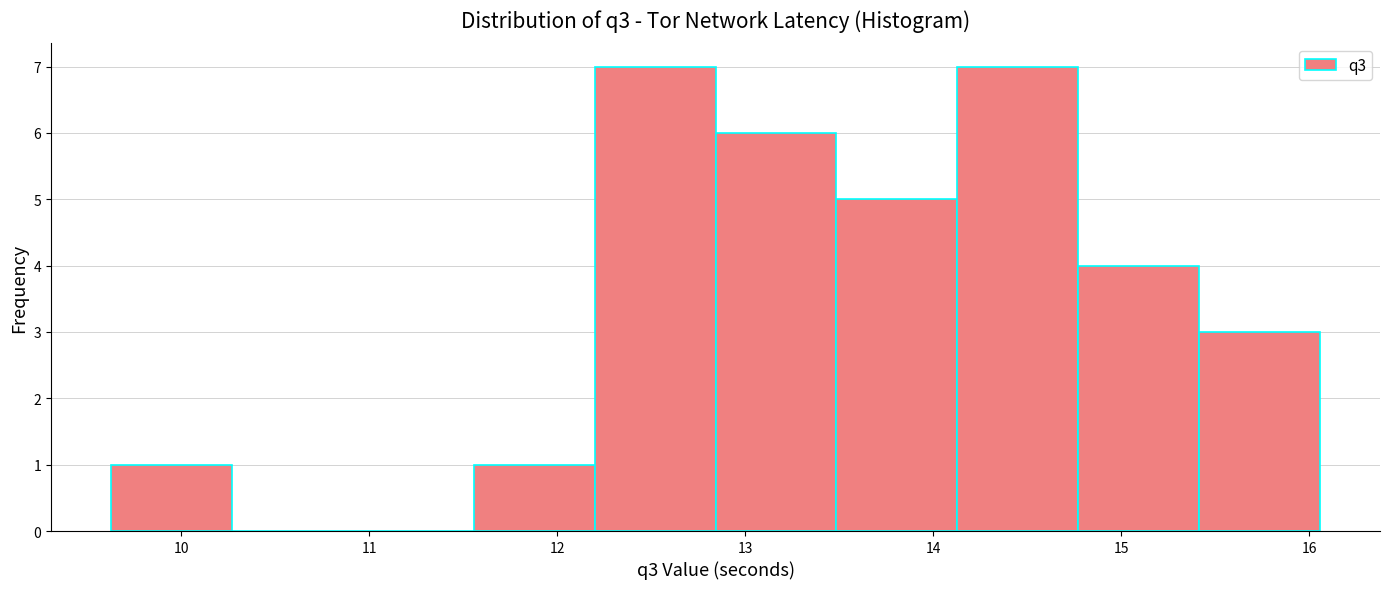

What is the height of the bar covering 11.6 to 12.2 on the x-axis? Neither the bar edges nor the heights are printed on the chart, so give them approximately, as read against the axes.

1